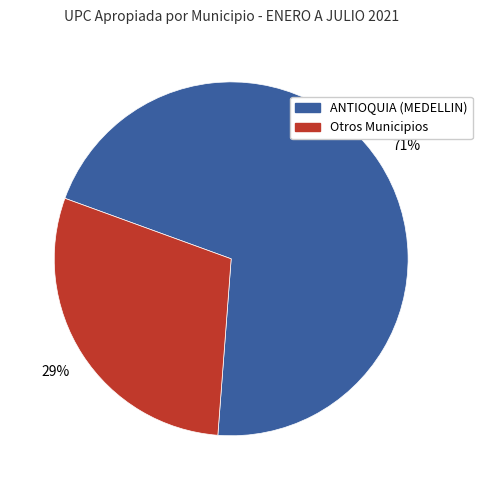

How many segments does this pie chart have?

2